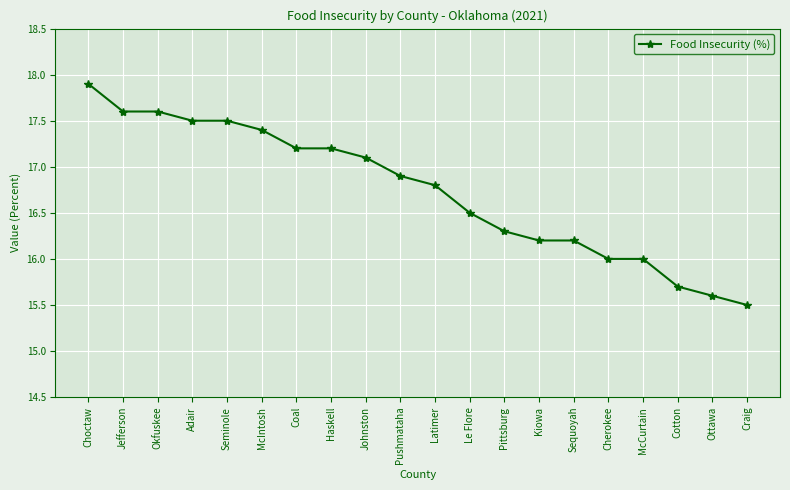

What is the approximate value at Cotton?

15.7